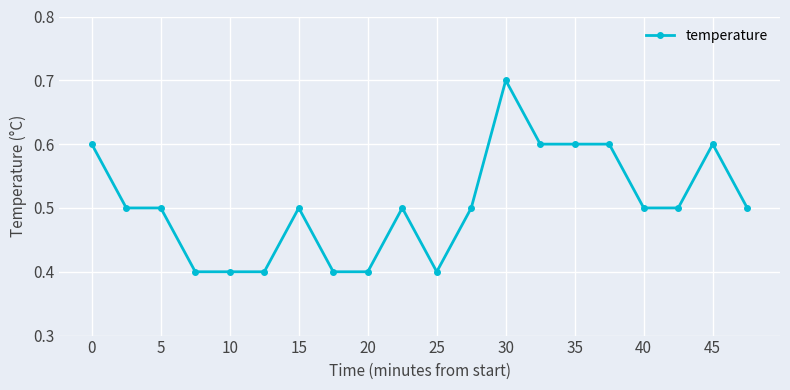

Reading left to right, transcribe all the data shown in this chart.

0.6	0.5	0.5	0.4	0.4	0.4	0.5	0.4	0.4	0.5	0.4	0.5	0.7	0.6	0.6	0.6	0.5	0.5	0.6	0.5